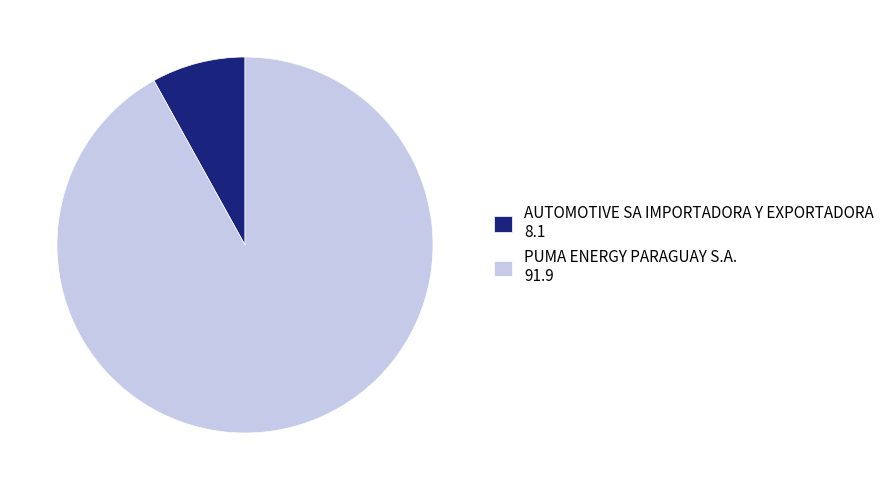

Is the sum of AUTOMOTIVE SA IMPORTADORA Y EXPORTADORA 8.1 and PUMA ENERGY PARAGUAY S.A. 91.9 greater than half?

Yes